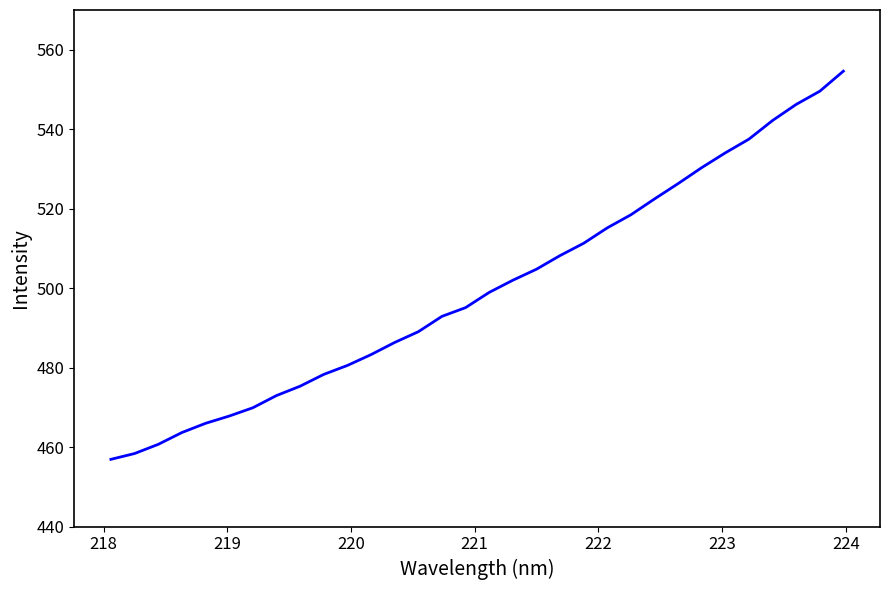

How many values exceed 498?

16